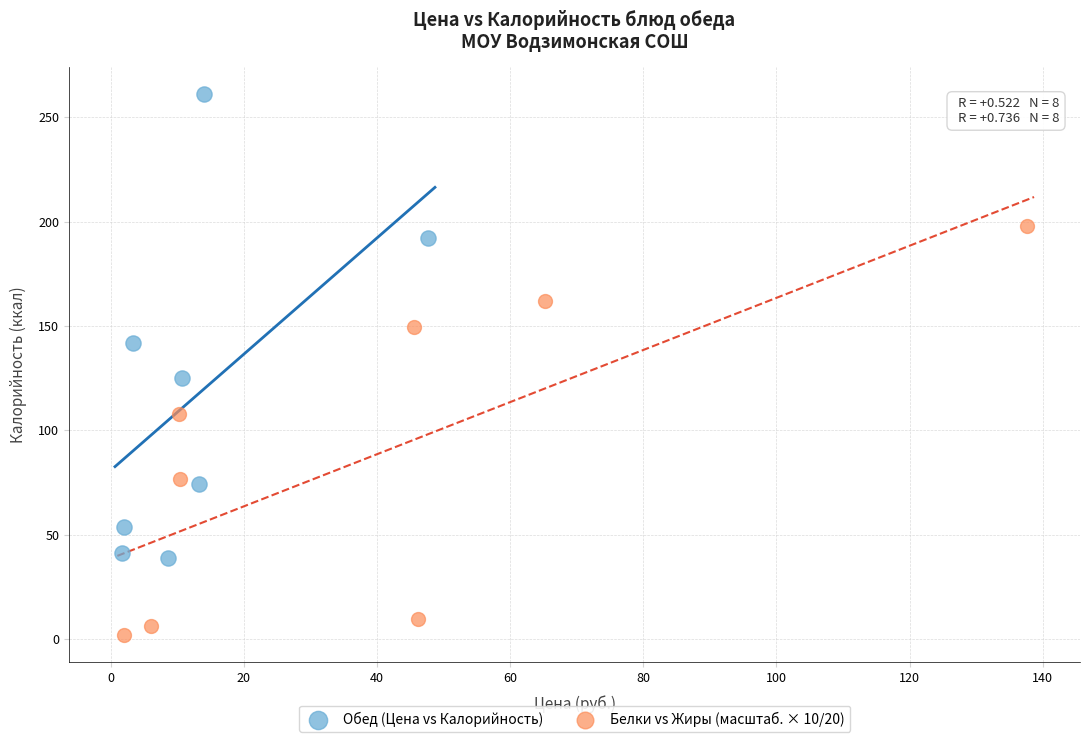

Which series has the largest Y range (max minus min)?

Обед (Цена vs Калорийность)